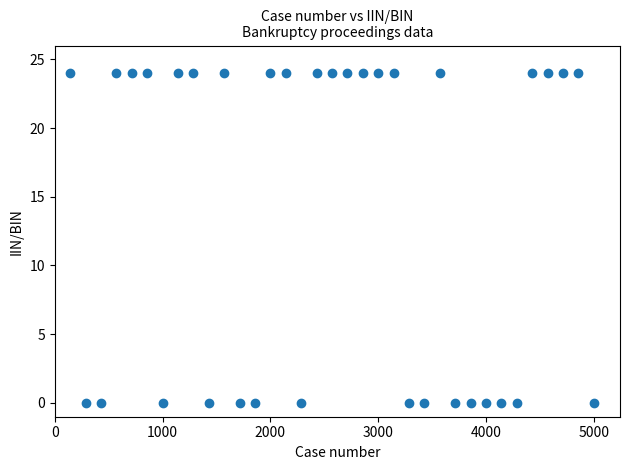

What is the range of Y values (max minus min)?

24